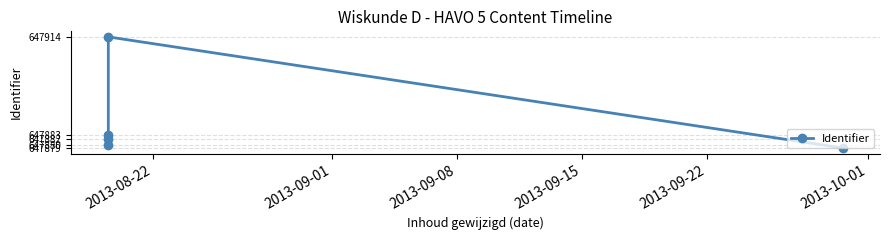

True or false: the data has more than 2 interior local peaks.

False